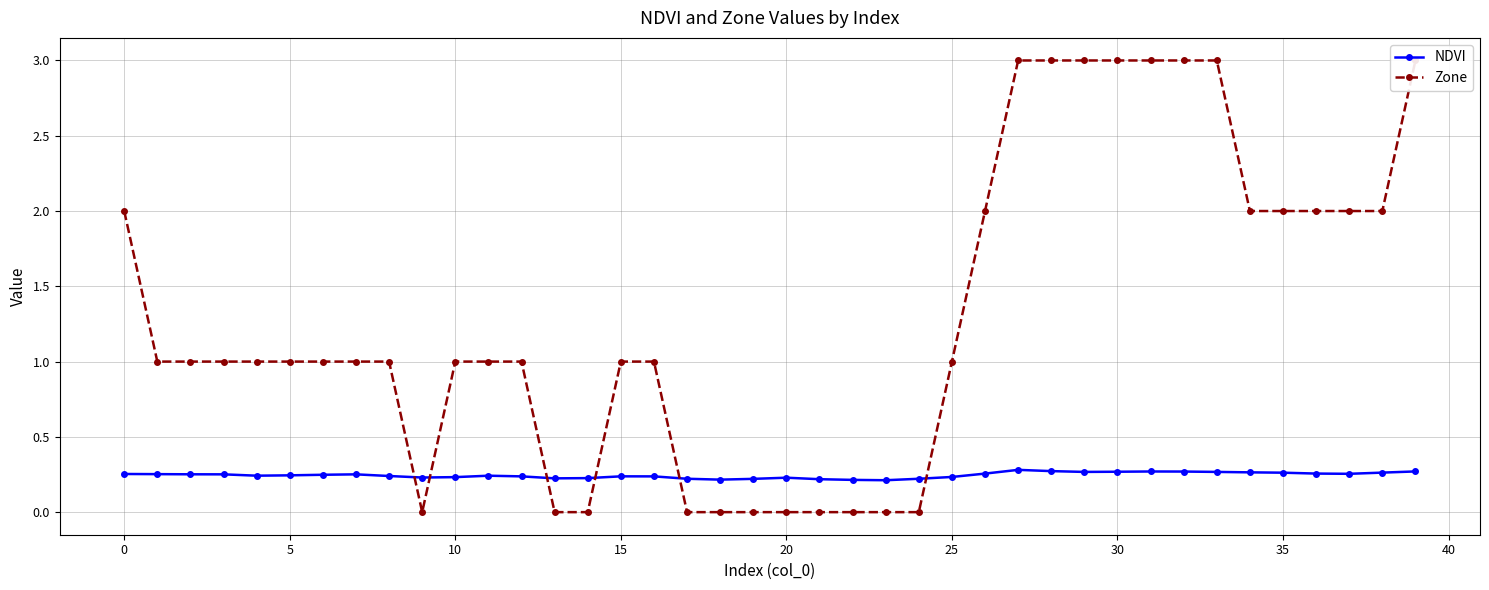

True or false: NDVI has more than 0 interior local peaks.

True